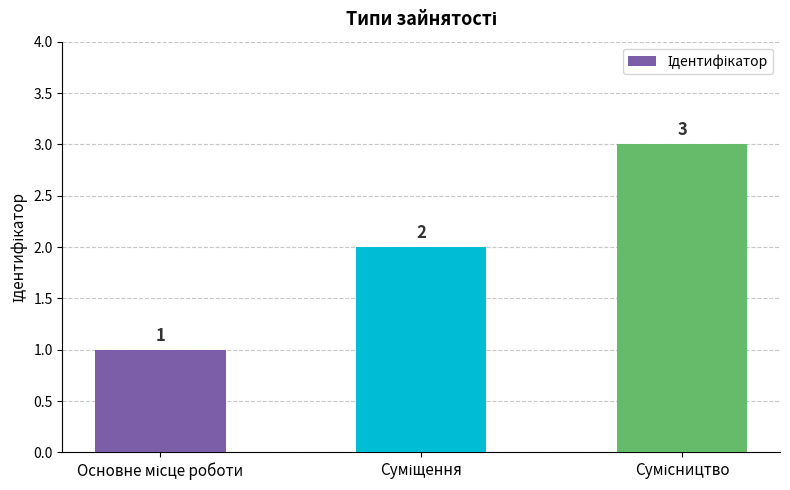

What is the difference between the maximum and second lowest values?

1